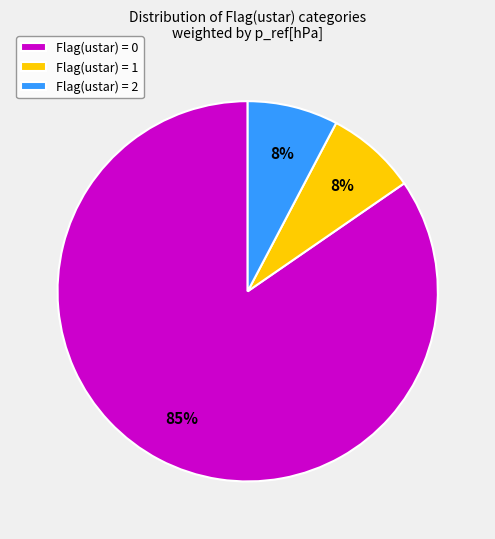

Does Flag(ustar) = 2 represent more than half of the total?

No